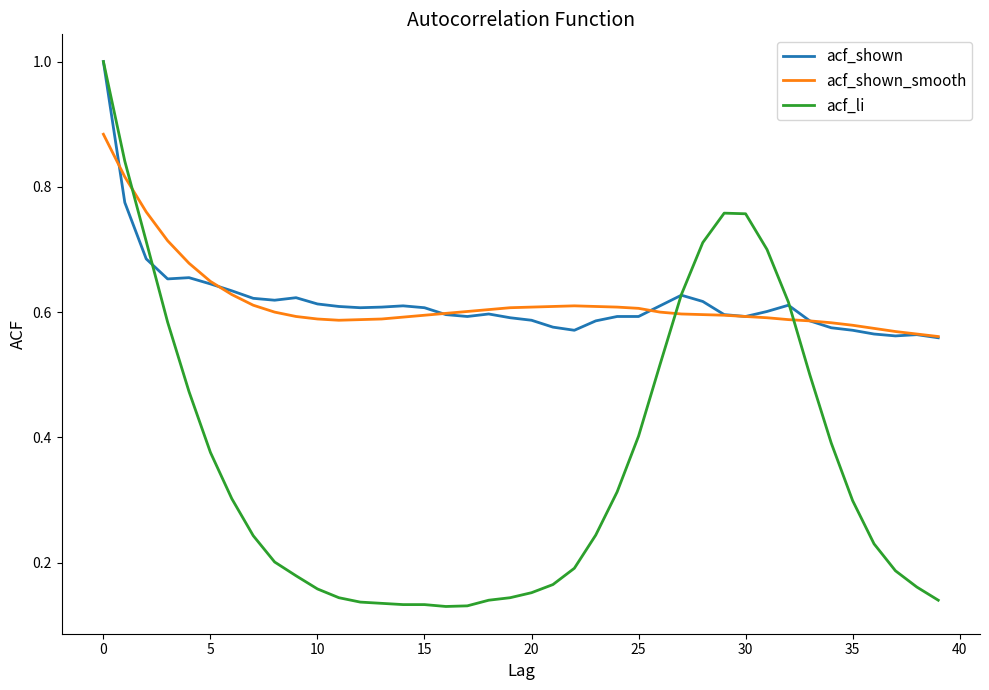

Which series has the widest spread of values?

acf_li